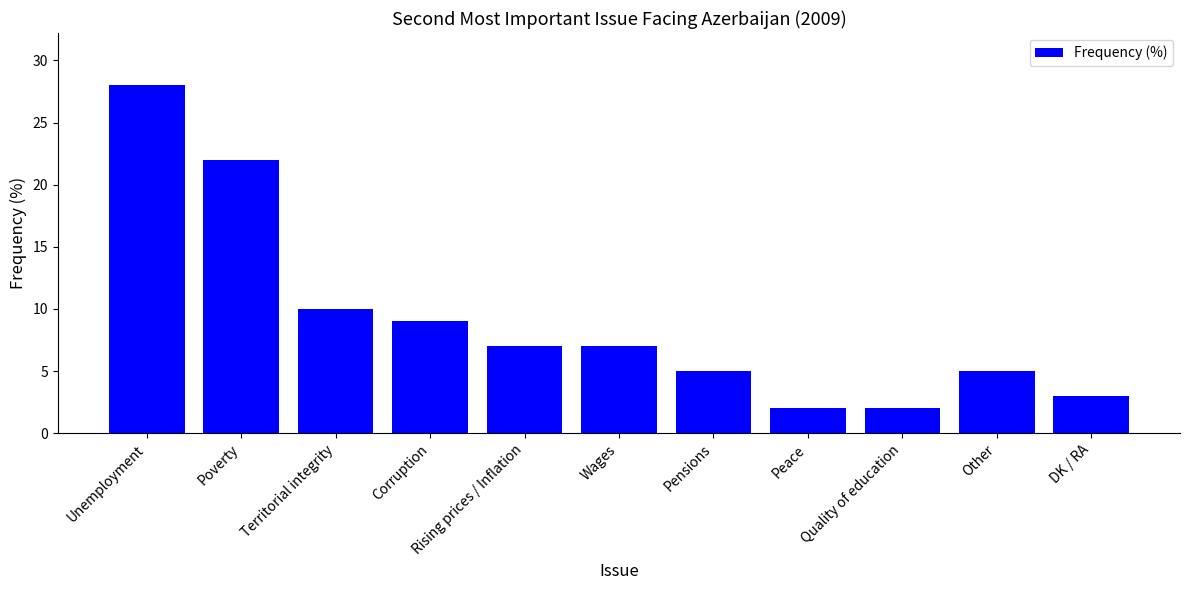

The value at DK / RA is 3. True or false?

True